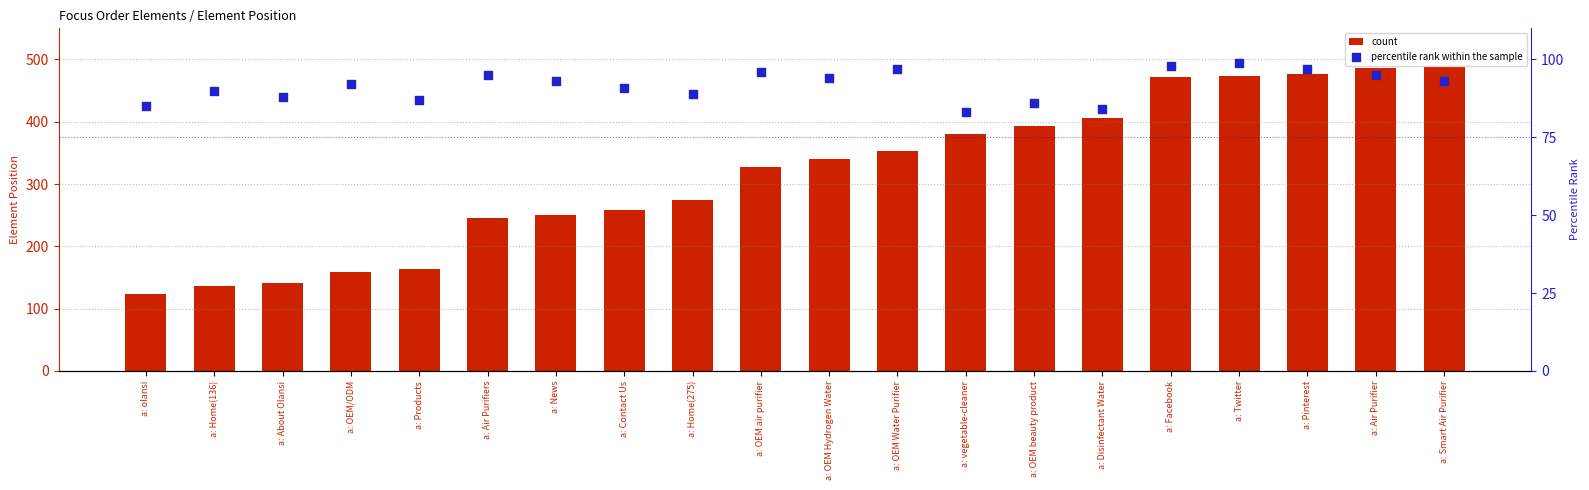

What is the total value across all series at a: Twitter?

573